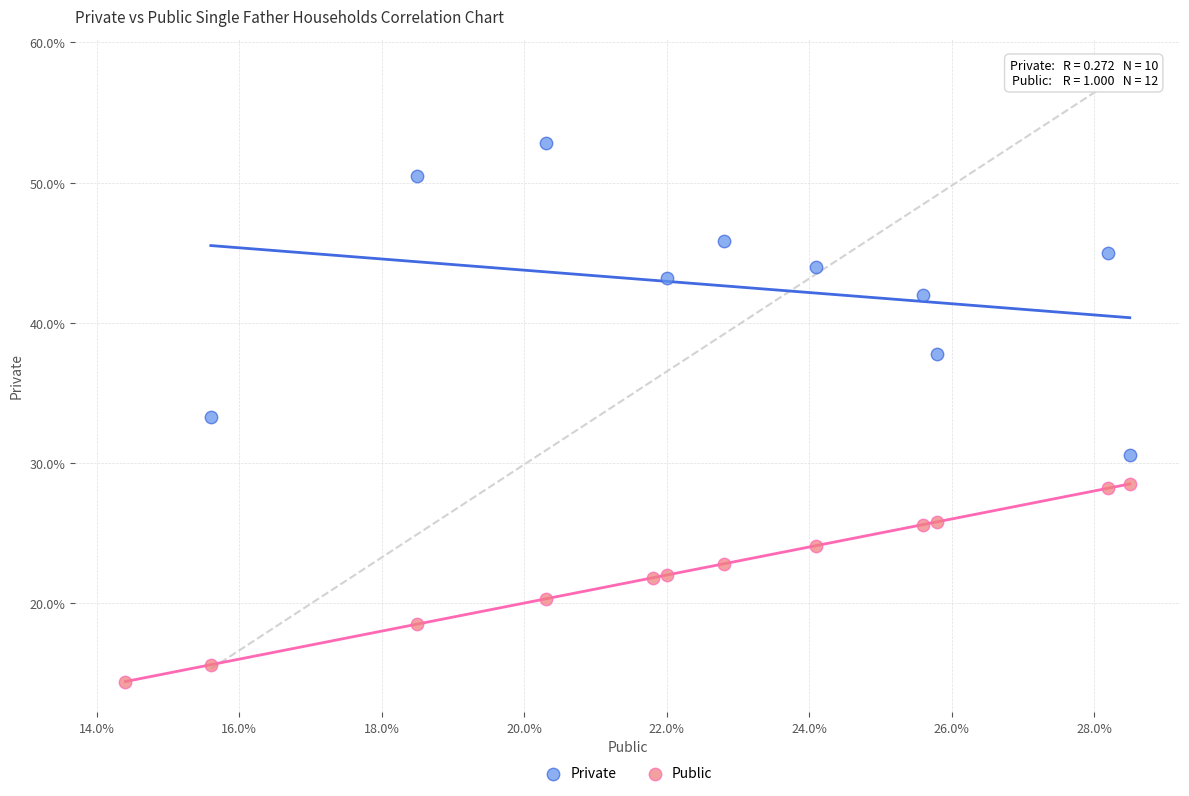

Which series reaches the maximum Y coordinate?

Private